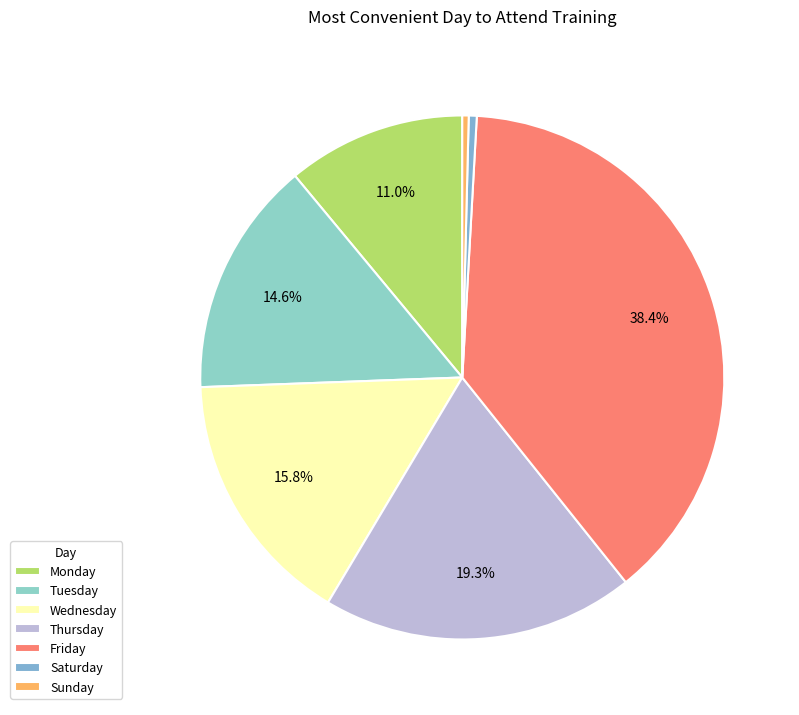

Which category has the smallest portion of the pie?

Sunday